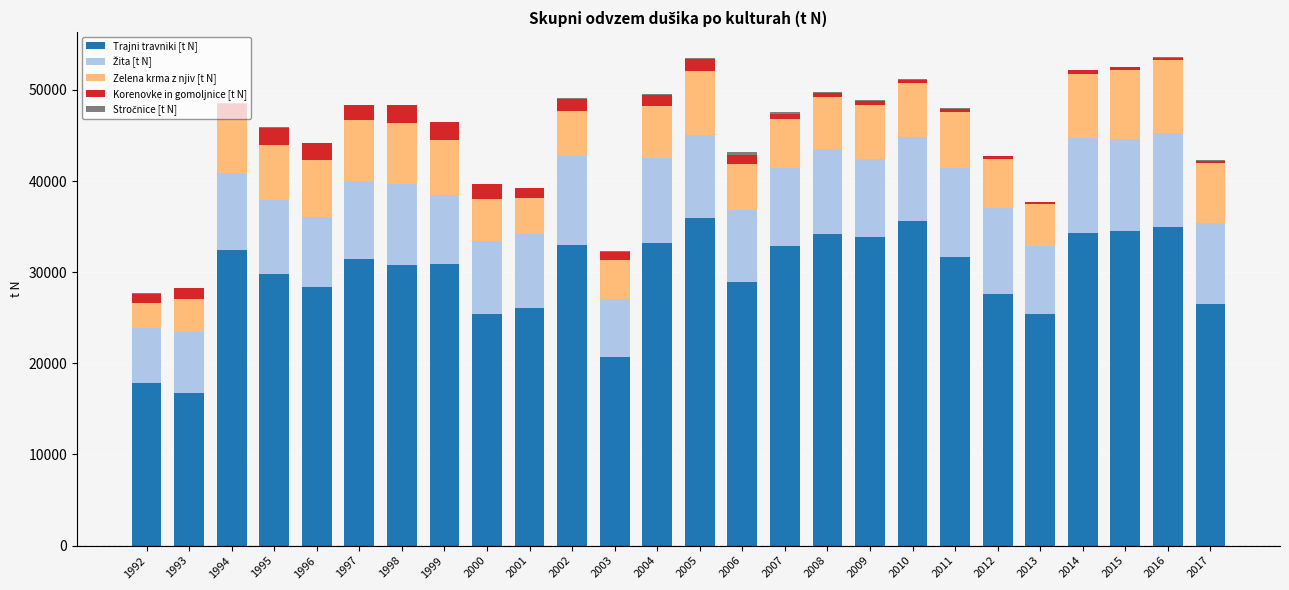

Are the bars grouped side by side (vs. stacked)?

No